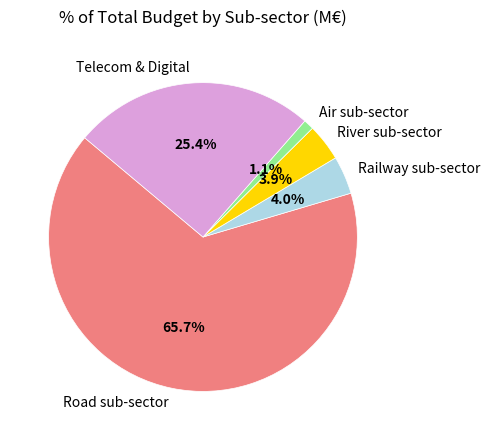

Is there any slice that represents more than half of the pie?

Yes